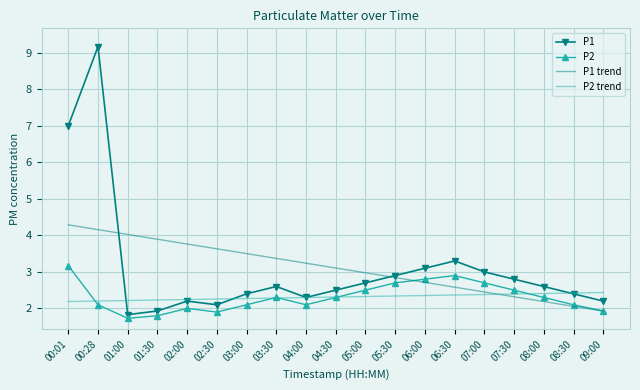

At which category is the sum across all series the highest?

00:28